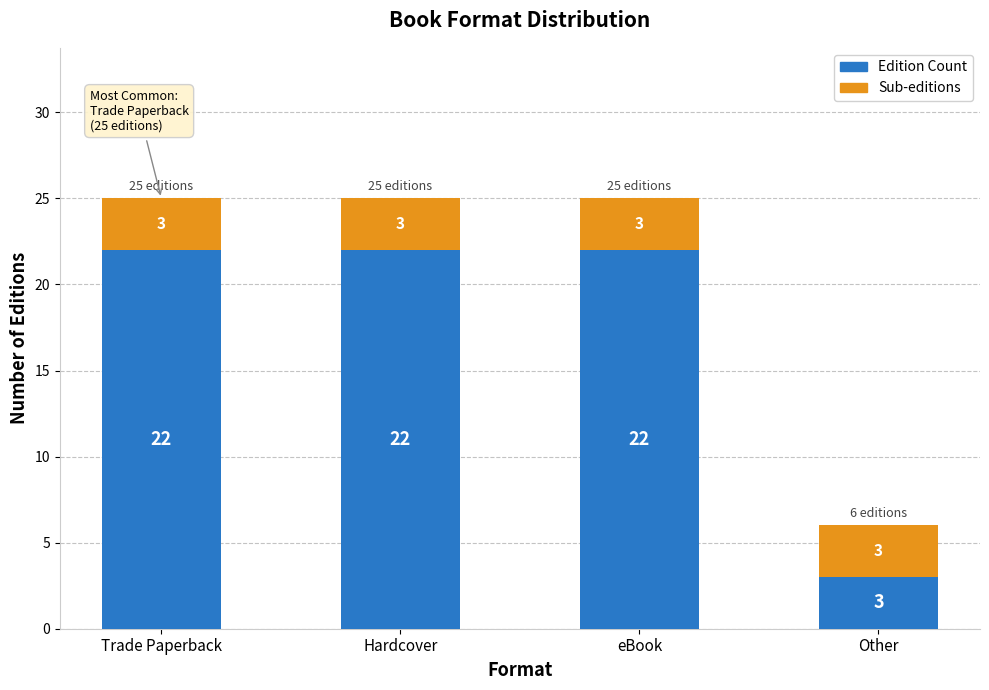

What is the total value across all series at eBook?

25